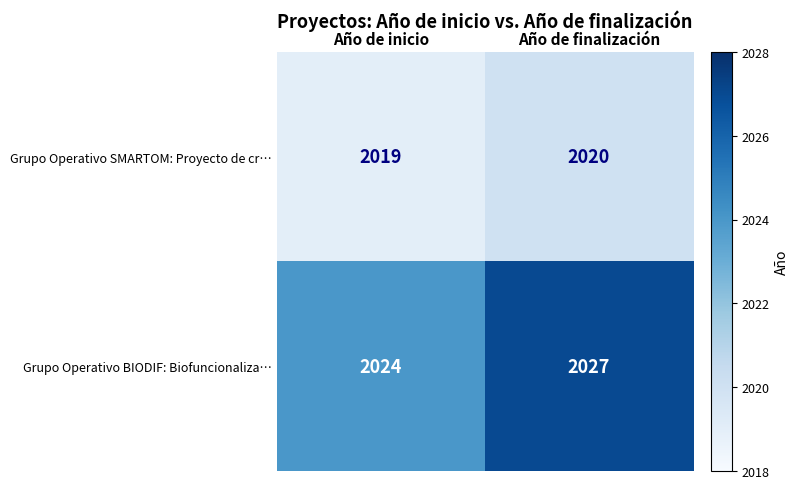

What is the sum of all Grupo Operativo SMARTOM: Proyecto de cr… values?

4039